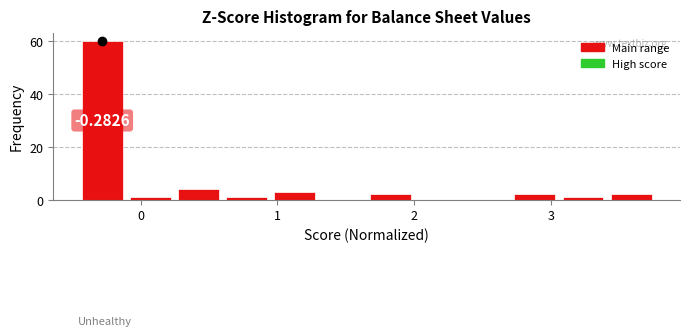

Read against the x-axis, roughly where is the centre of the tallest bar?

-0.3